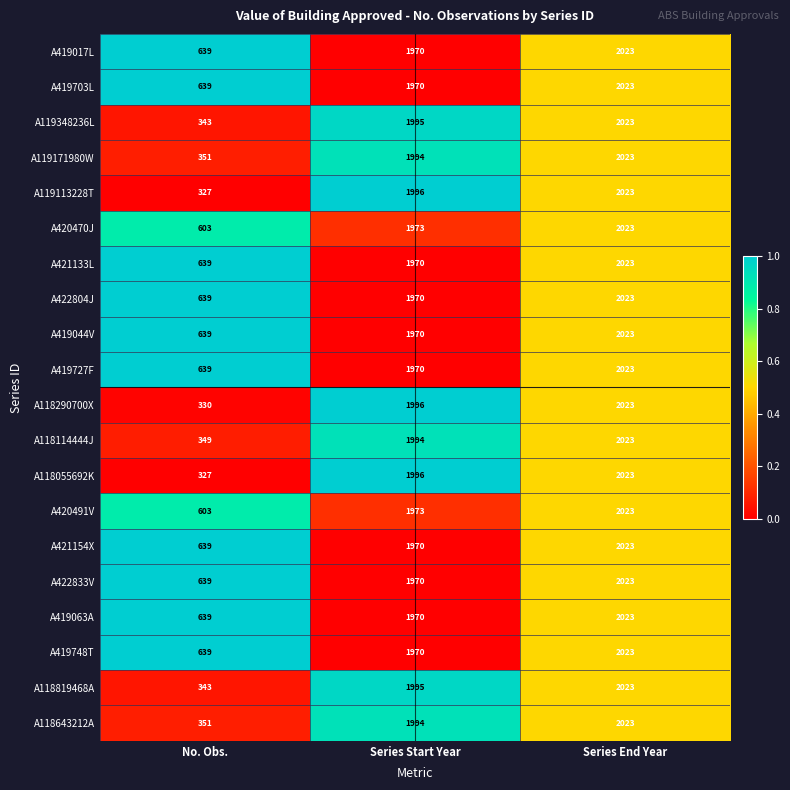

What is the maximum value for A118643212A?

2023